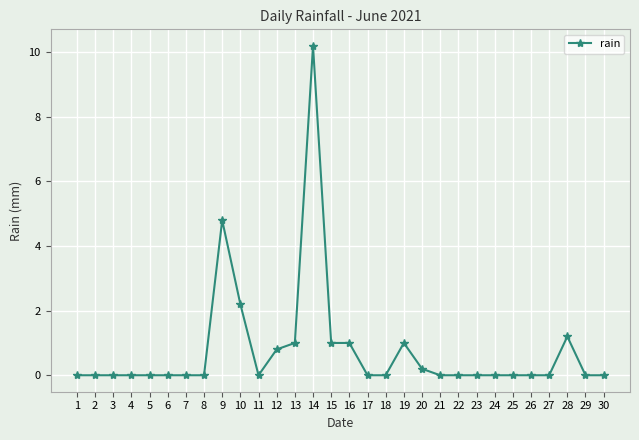

What is the difference between the maximum and second lowest values?

10.2